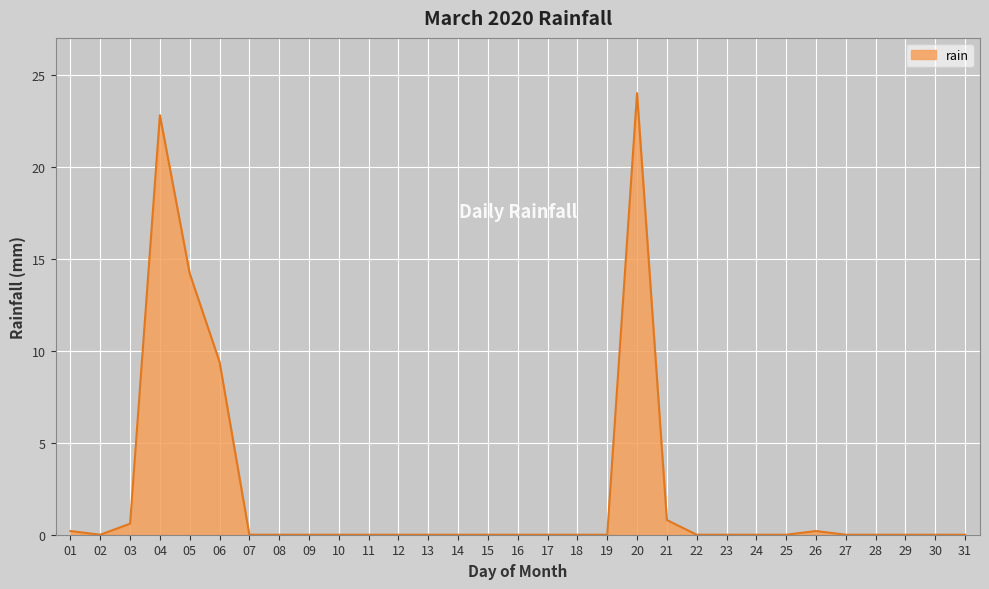

Which has a higher value, 04 or 08?

04